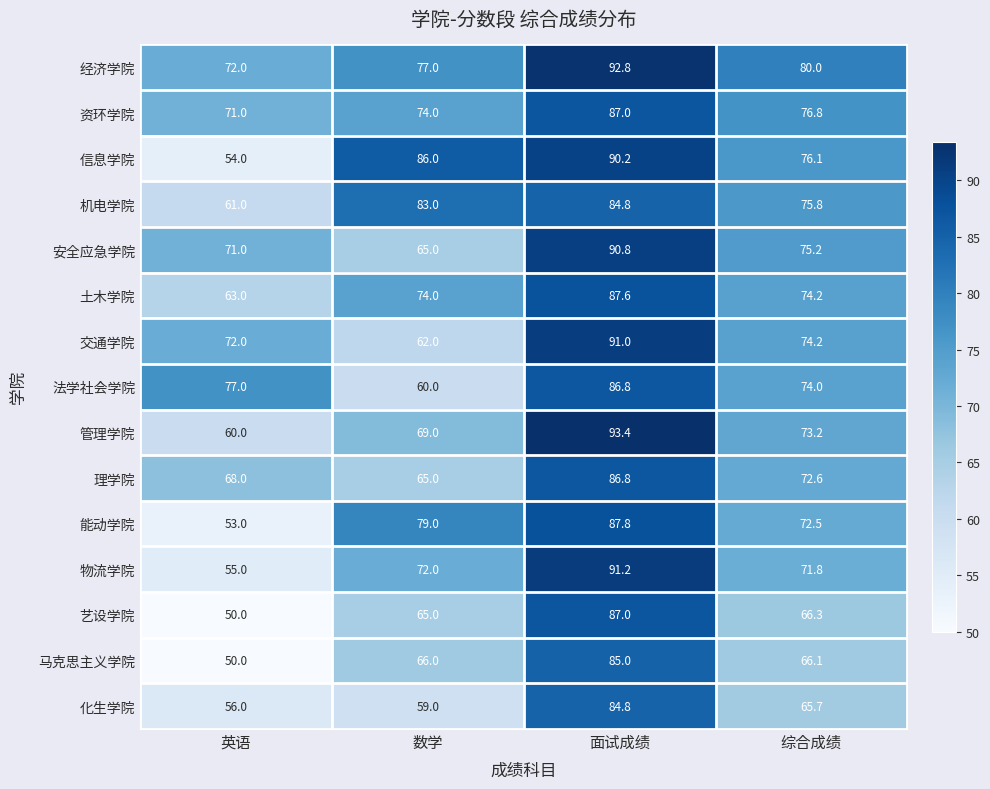

What is the sum of all 安全应急学院 values?

302.0